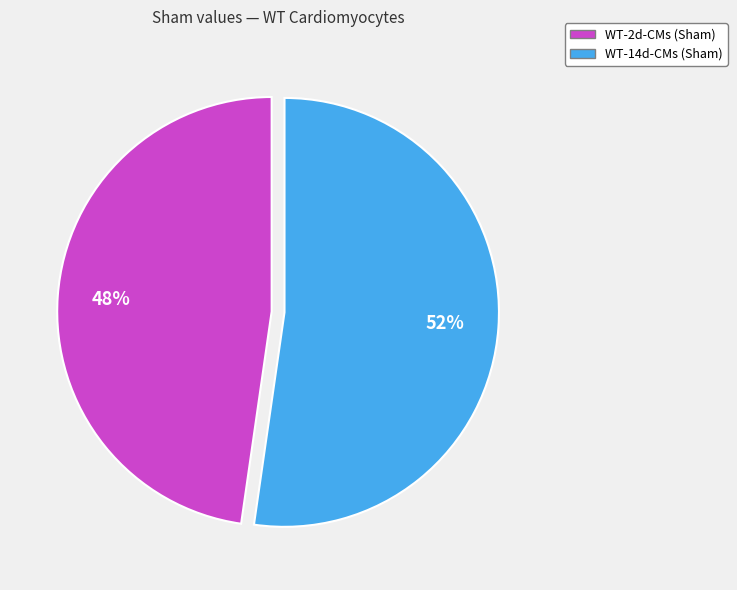

To the nearest percent, what is the combined percentage of WT-2d-CMs (Sham) and WT-14d-CMs (Sham)?

100%